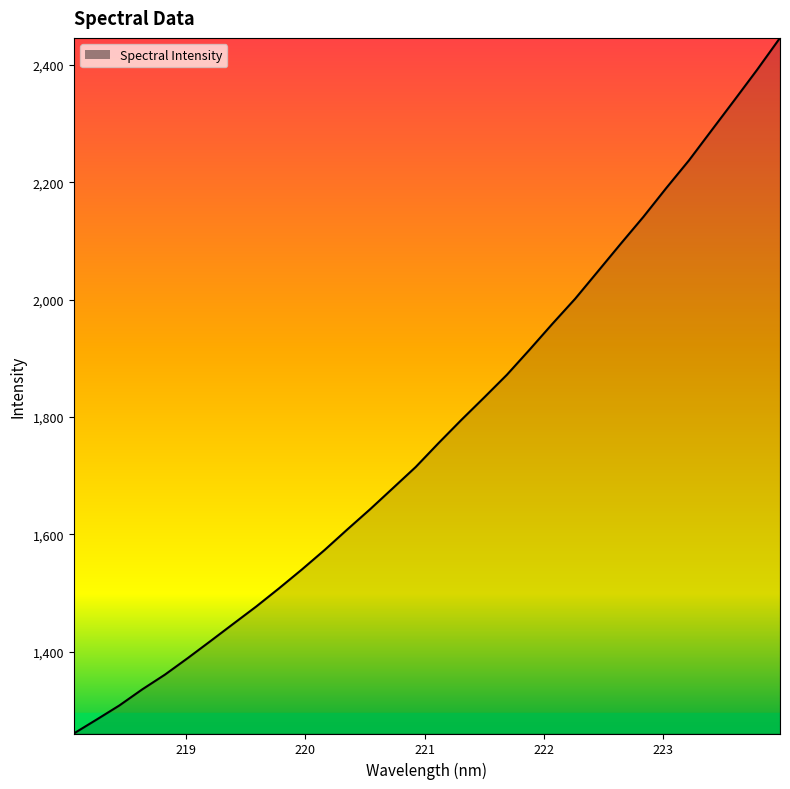

What is the minimum value shown in the chart?

1260.9